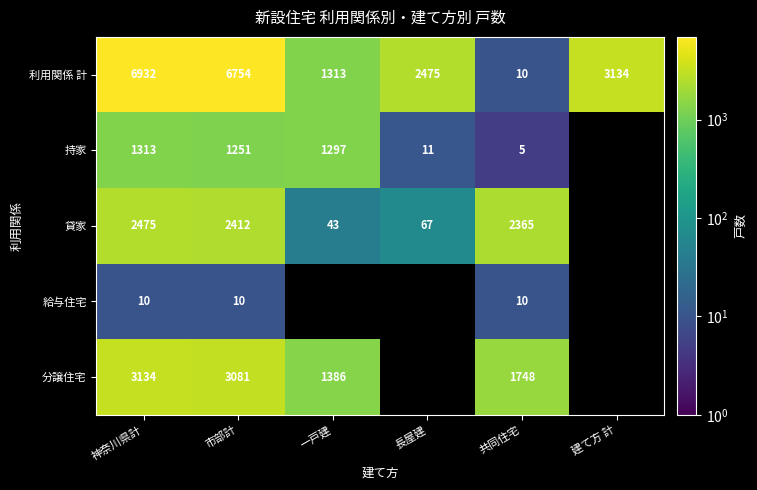

At which category is the sum across all series the highest?

神奈川県計